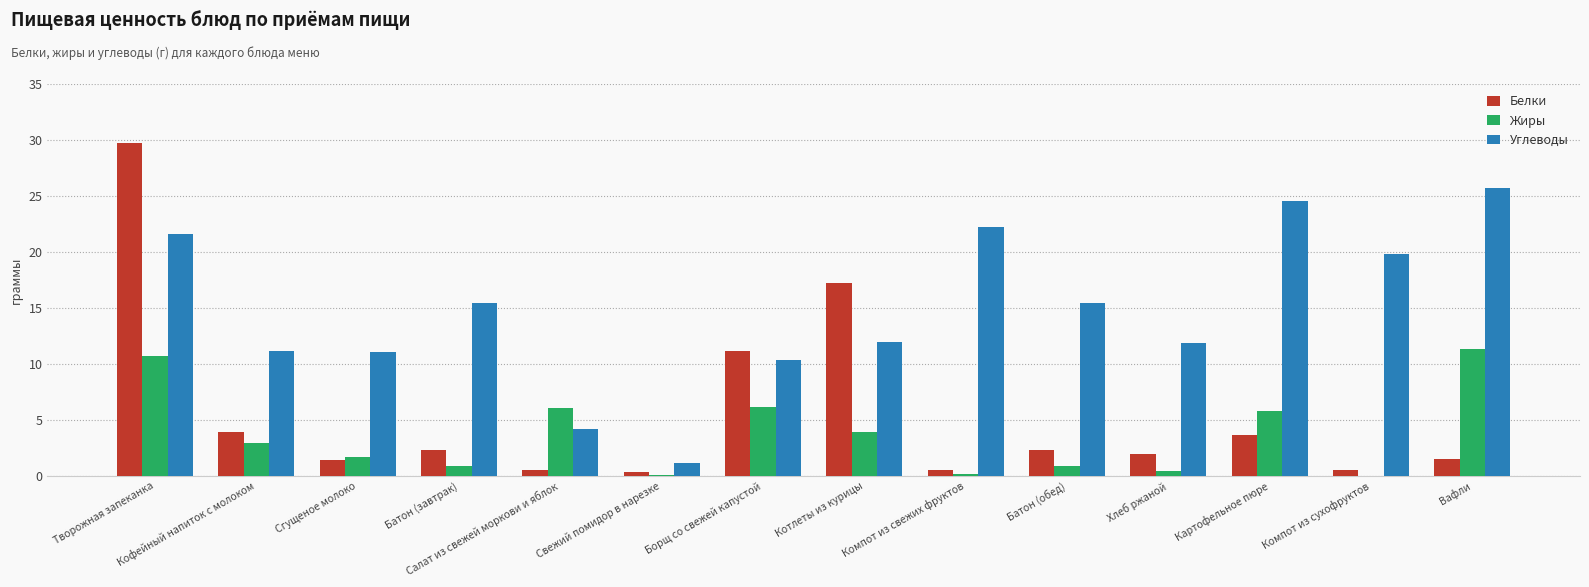

Which series changed the most between Кофейный напиток с молоком and Компот из свежих фруктов?

Углеводы